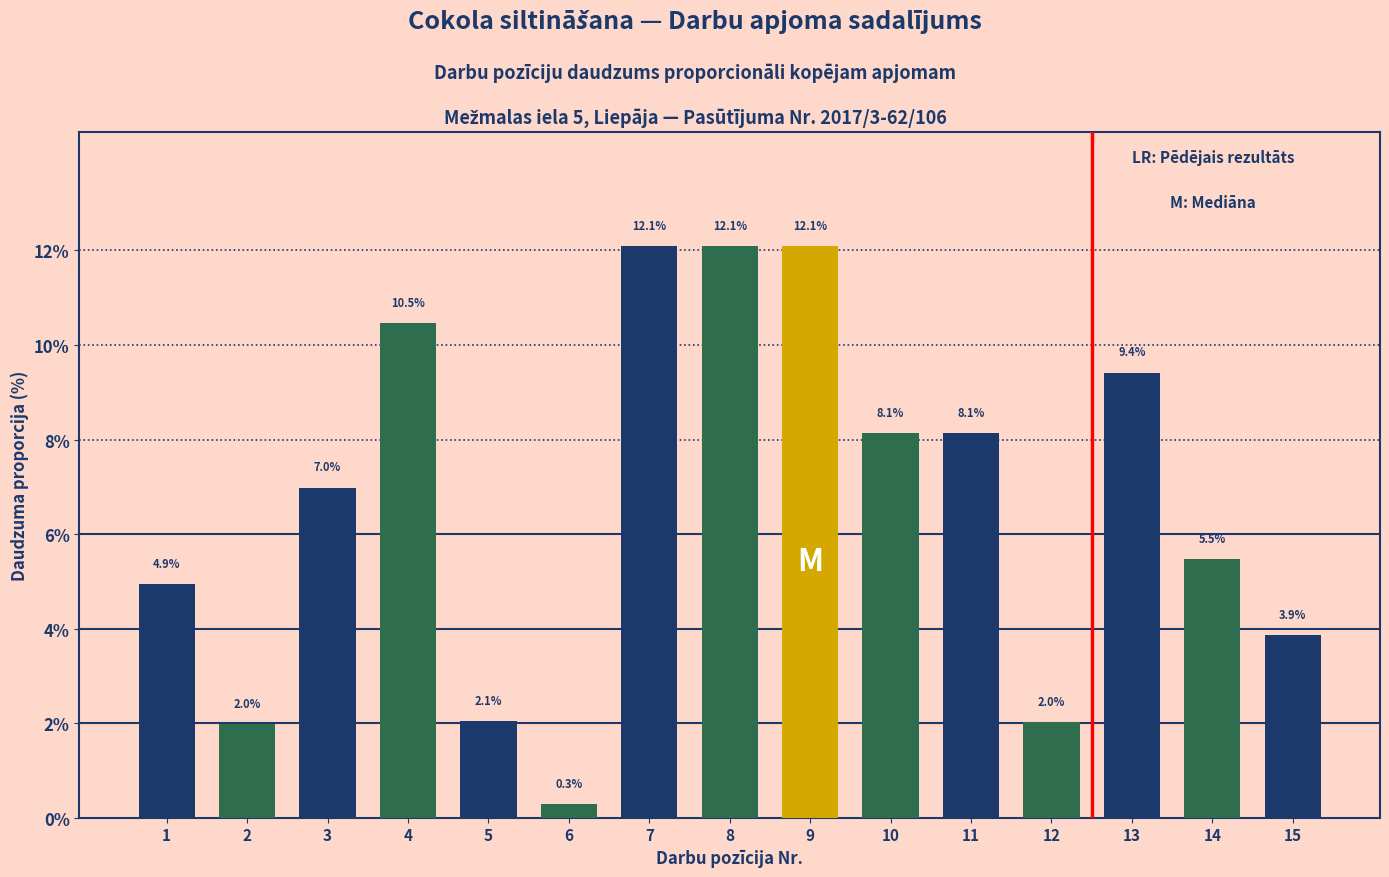

What is the difference between the second highest and minimum values?

11.8